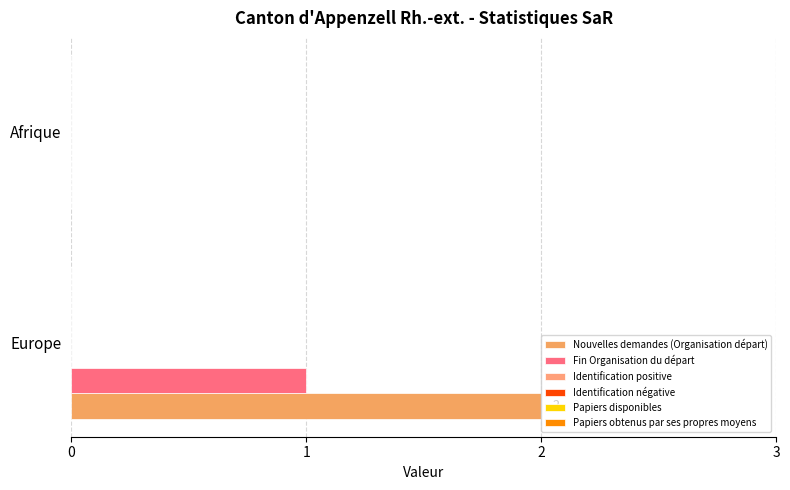

How many categories are shown in the chart?

2